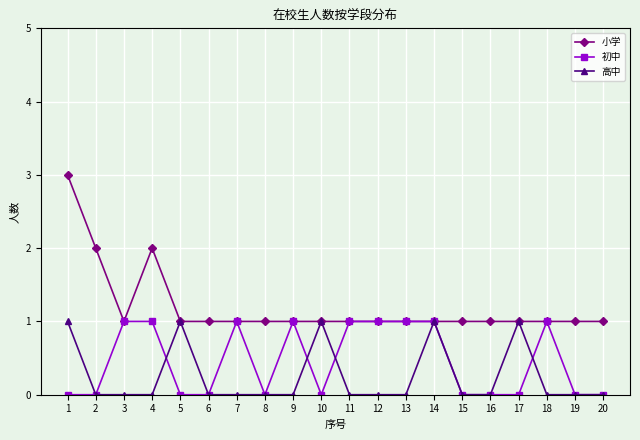

Count the number of data series in this chart.

3